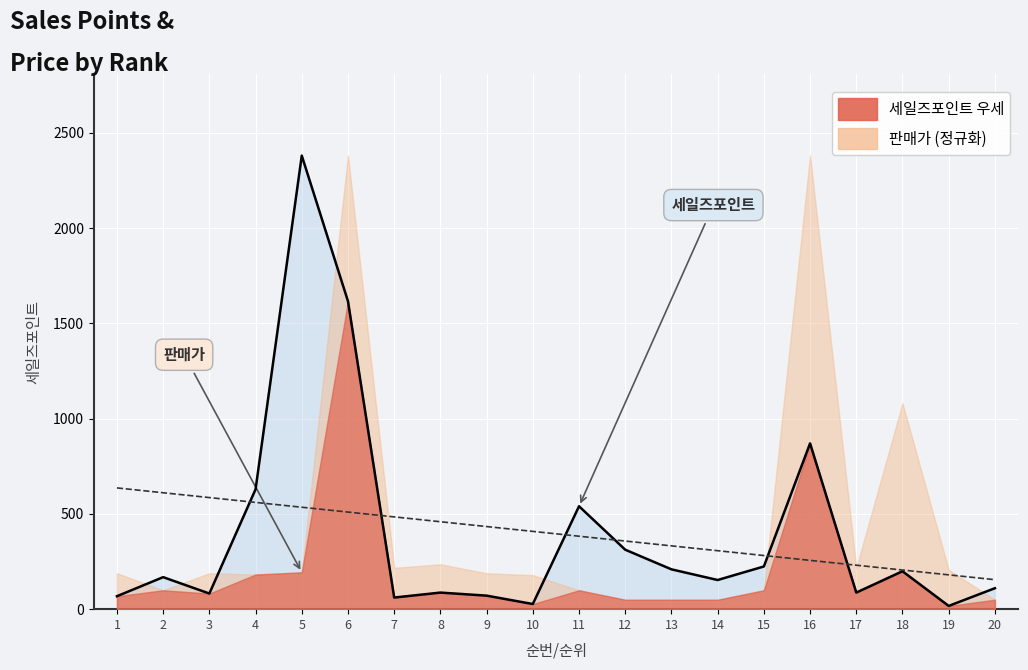

What is the sum of all values?

7910